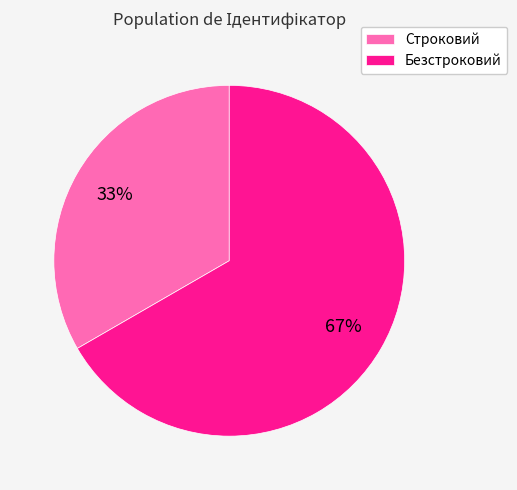

Which category has the biggest portion of the pie?

Безстроковий